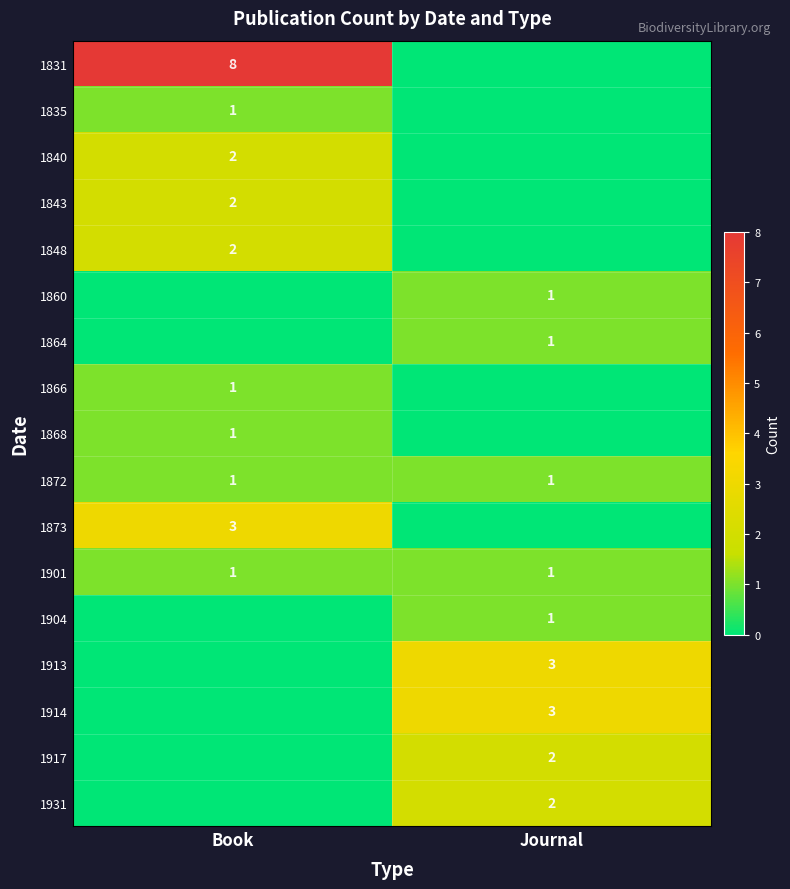

Is it true that 1872 equals 1 at Book?

True